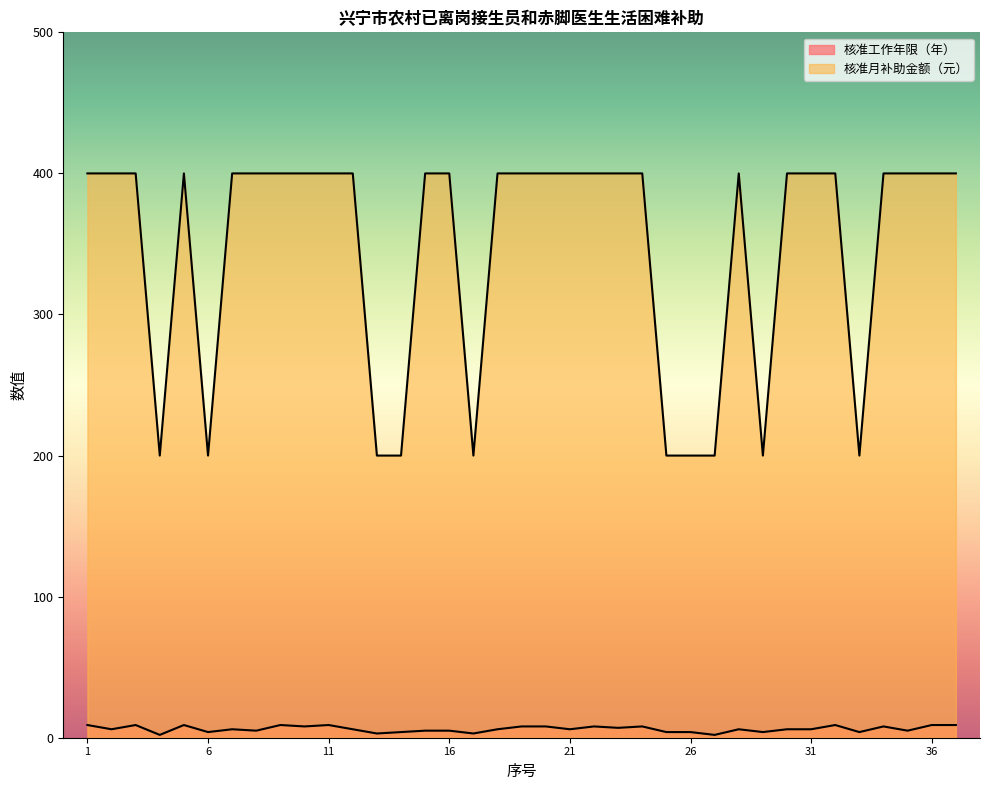

The 核准工作年限（年） series shows 2 at 27. True or false?

True